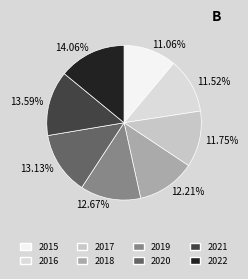

Is 11.75% the majority of the pie?

No